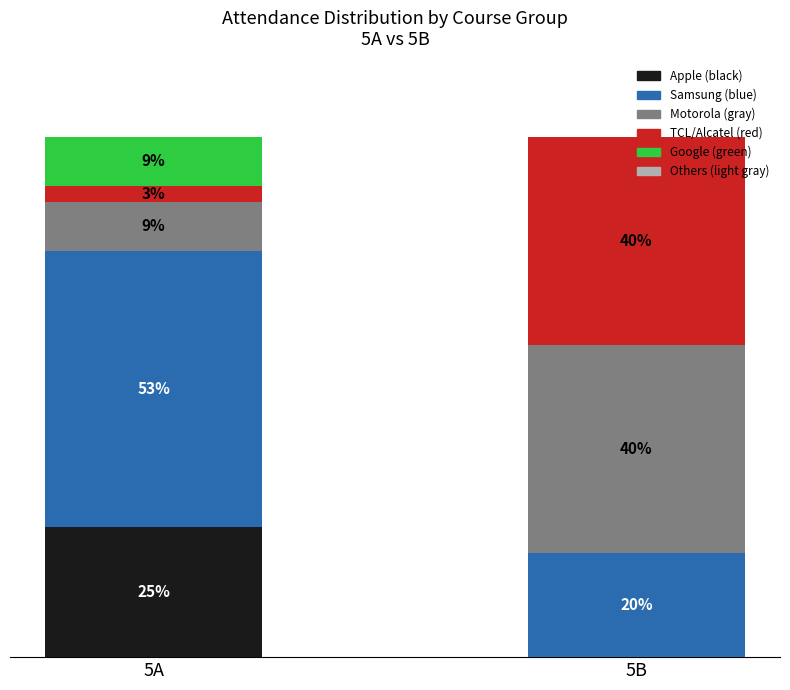

Which category has the highest value in the Apple (black) series?

5A